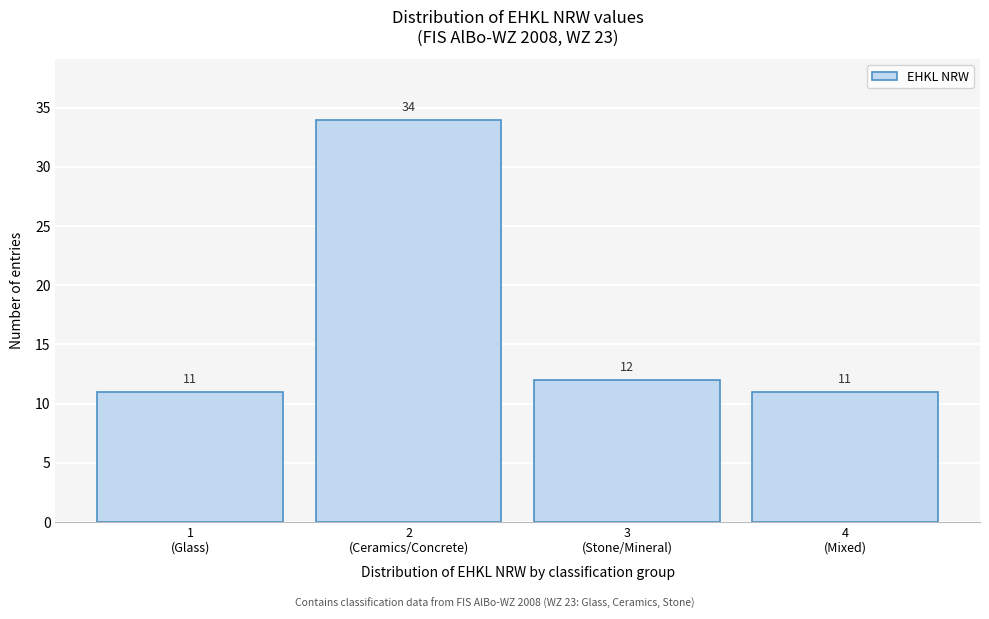

Reading left to right, what are all the values shown in this chart?

11	34	12	11